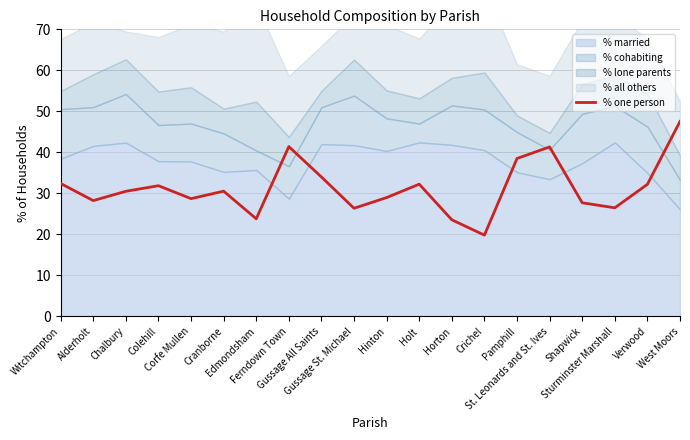

What is the label of the 18th point from the left?

Sturminster Marshall